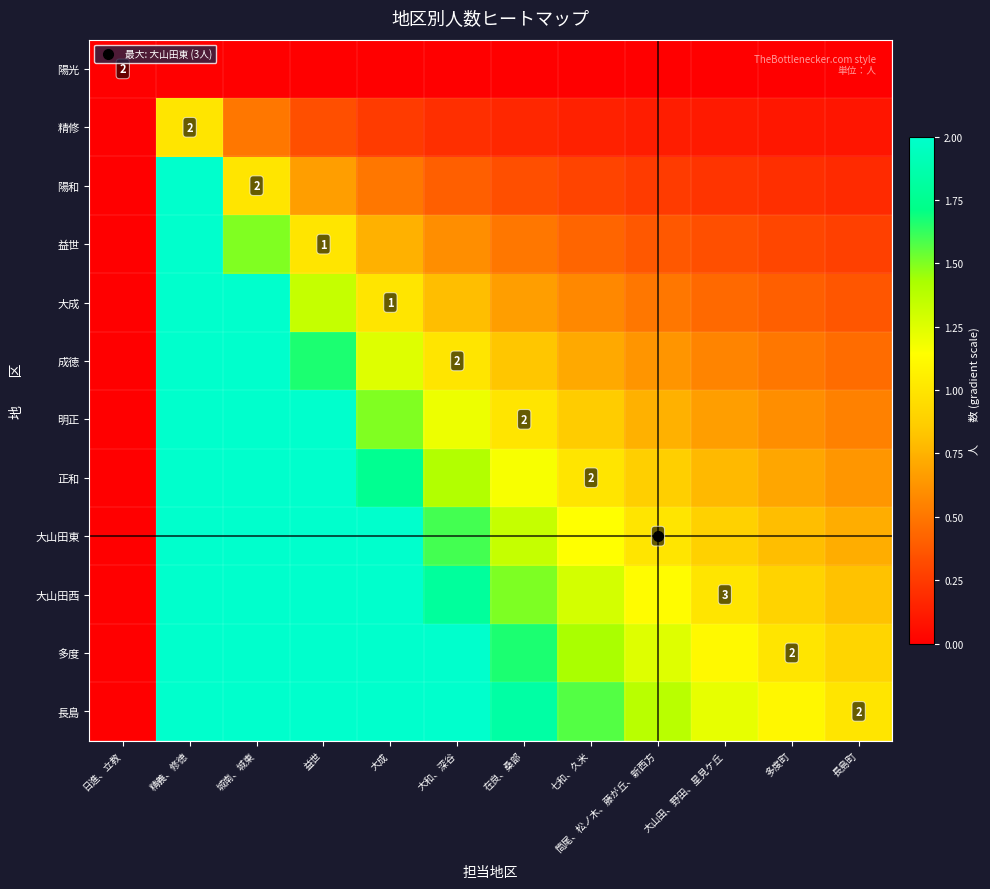

Is the value of 精修 at 日進、立教 greater than the value of 明正 at 精義、修徳?

No